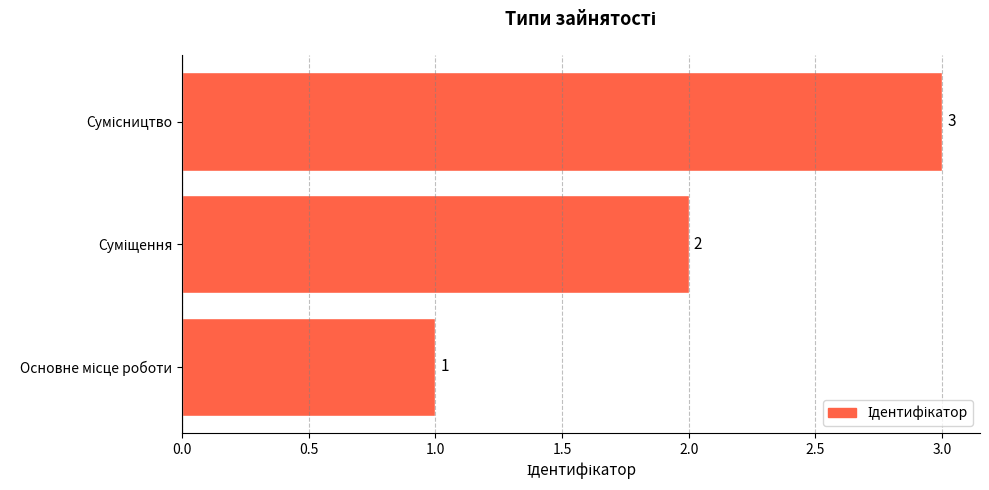

Count the values in the range 1 to 3.

3